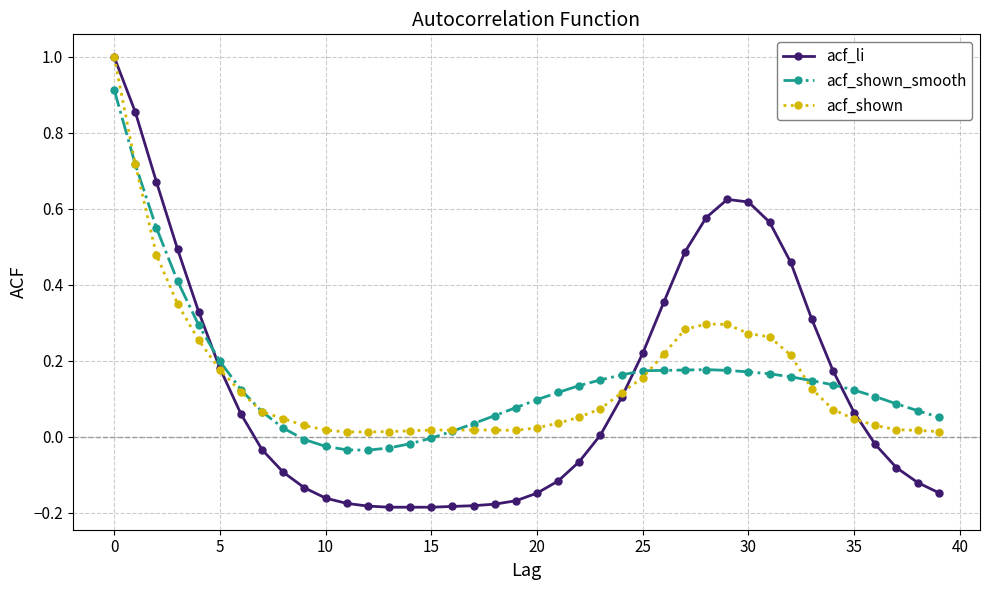

Which series has the largest range (max minus min)?

acf_li